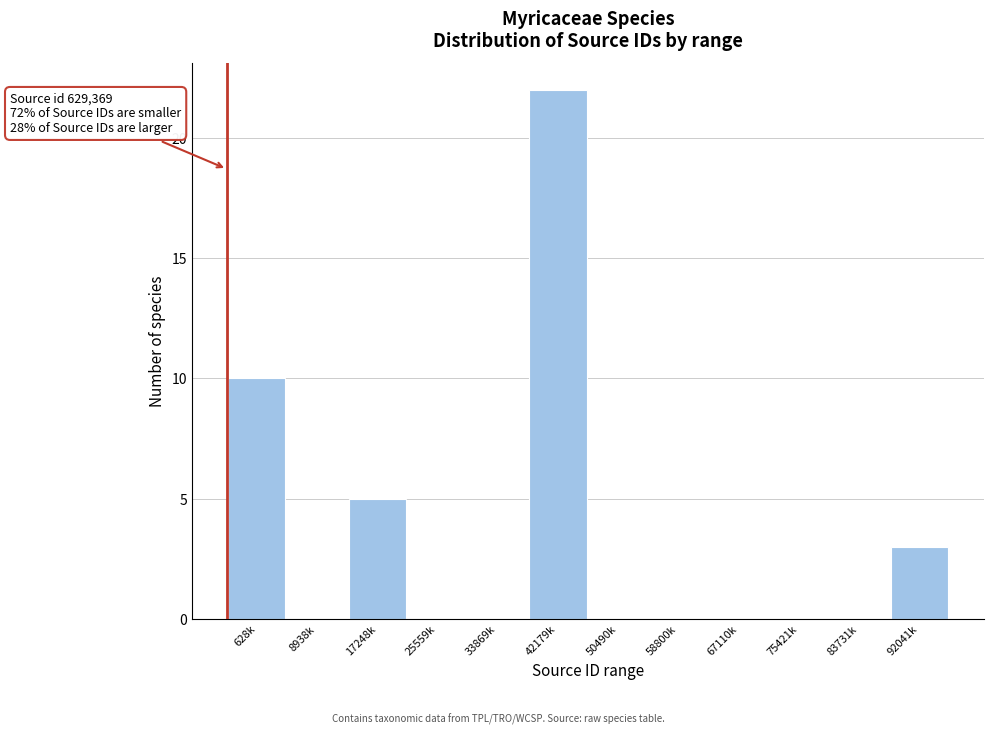

Reading left to right, extract all data points from this chart.

628k=10	8938k=0	17248k=5	25559k=0	33869k=0	42179k=22	50490k=0	58800k=0	67110k=0	75421k=0	83731k=0	92041k=3